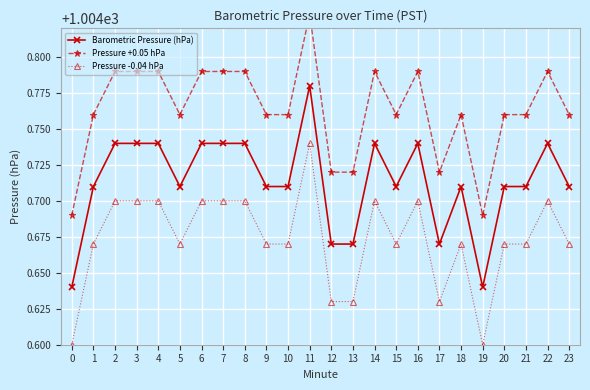

Which series has the largest total across all categories?

Pressure +0.05 hPa